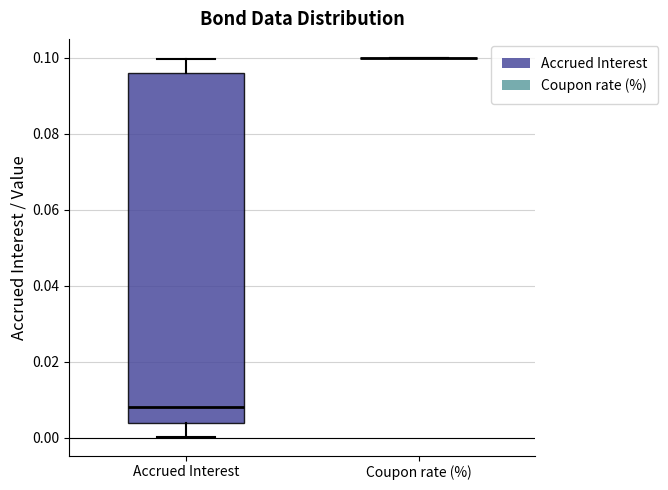

Where is the lower edge of the box for Accrued Interest on the y-axis? The values are not printed on the chart, so give them approximately, as read against the axis.

0.004